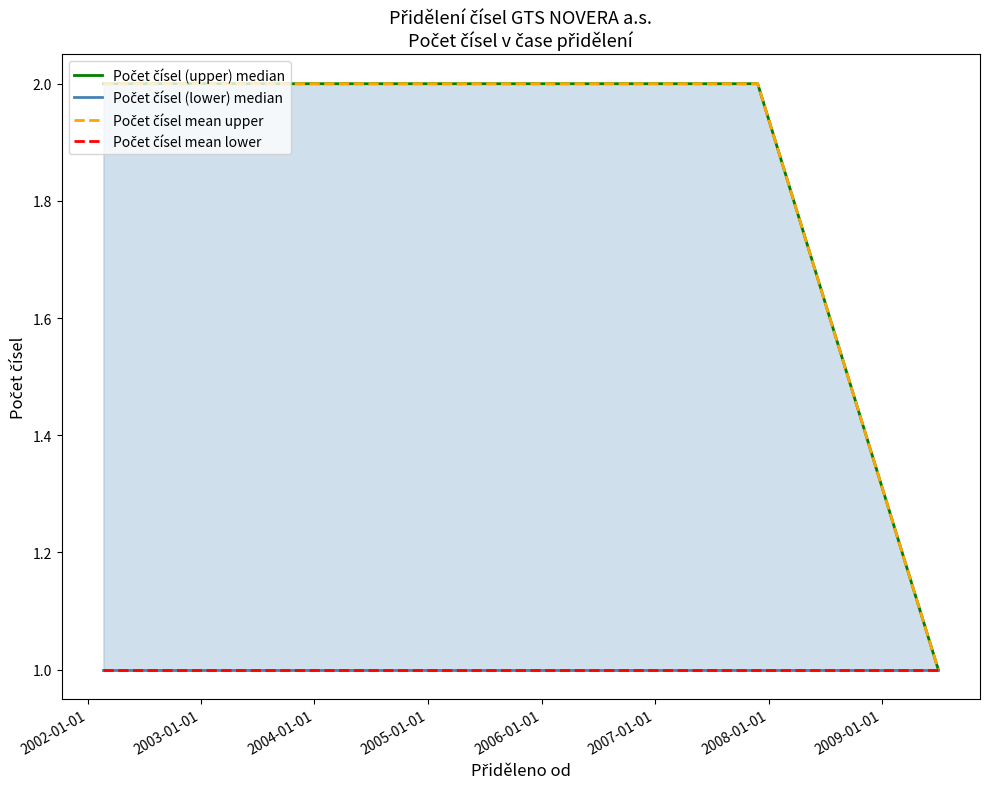

What is the greatest value displayed?

2